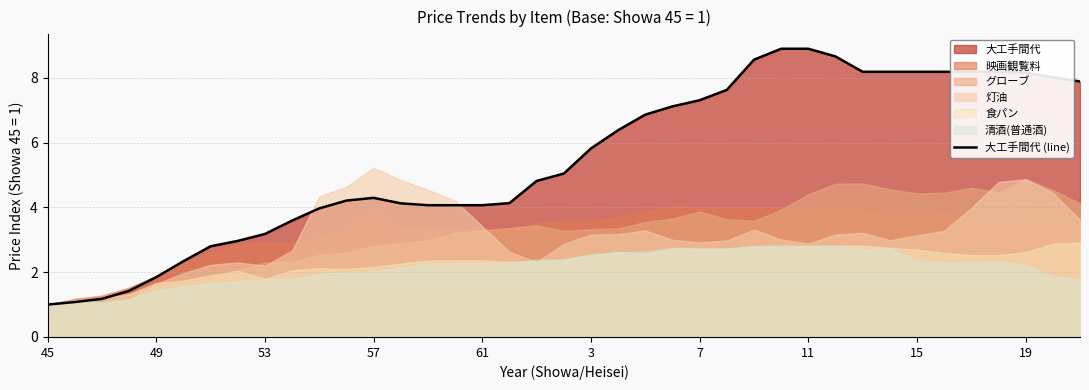

What is the greatest value displayed?

8.9